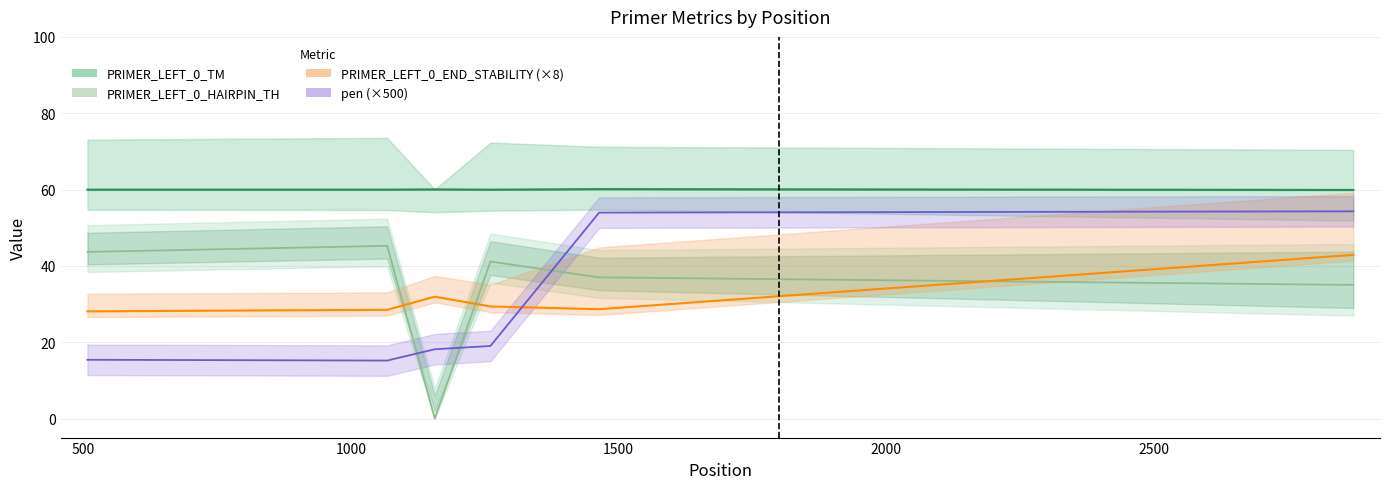

At which category does PRIMER_LEFT_0_TM reach its first local peak?

1000